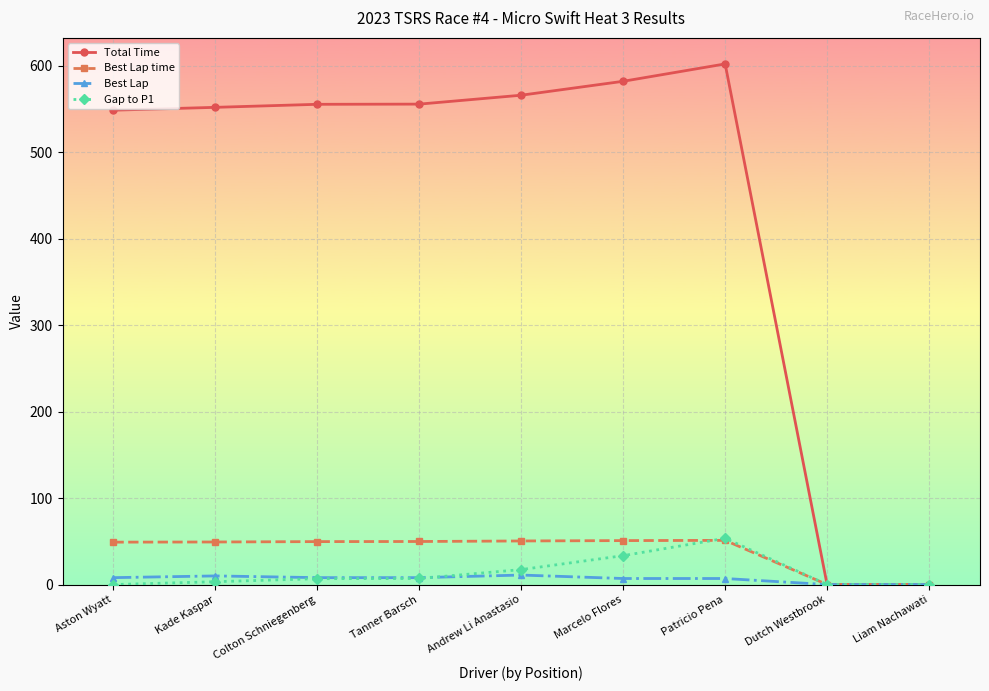

Which series has the widest spread of values?

Total Time